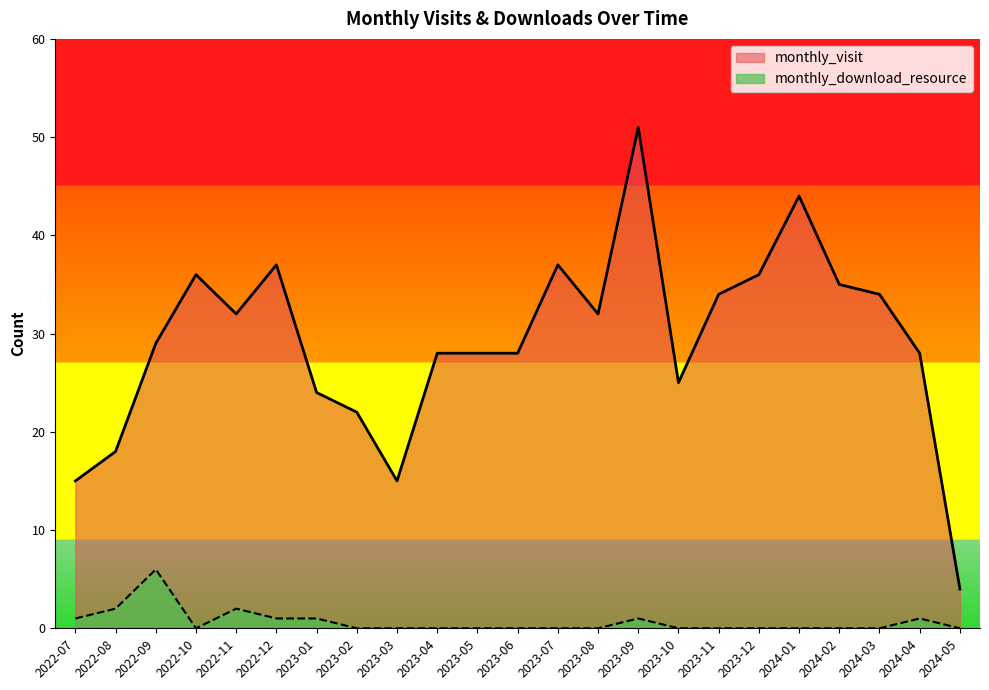

How many categories are shown in the chart?

23